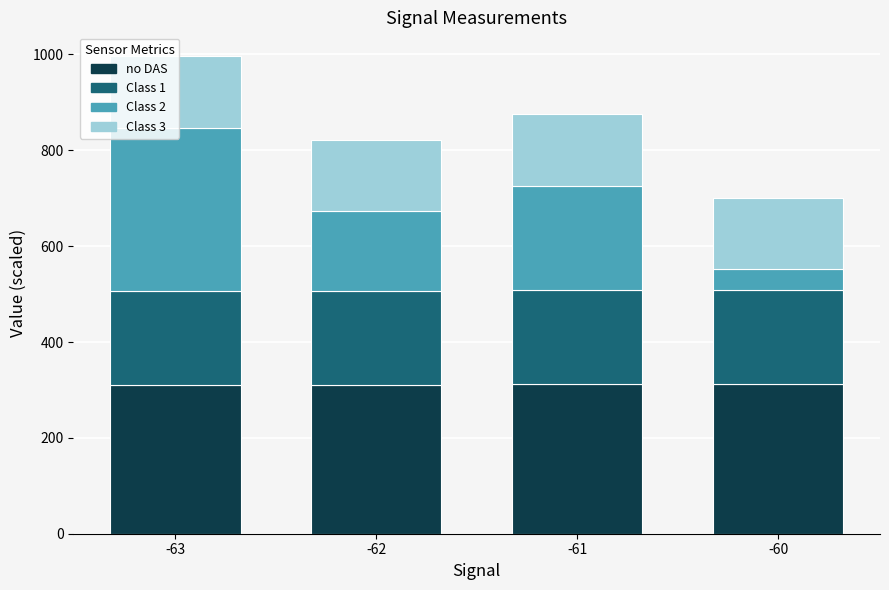

What is the highest value of the no DAS series?

312.0